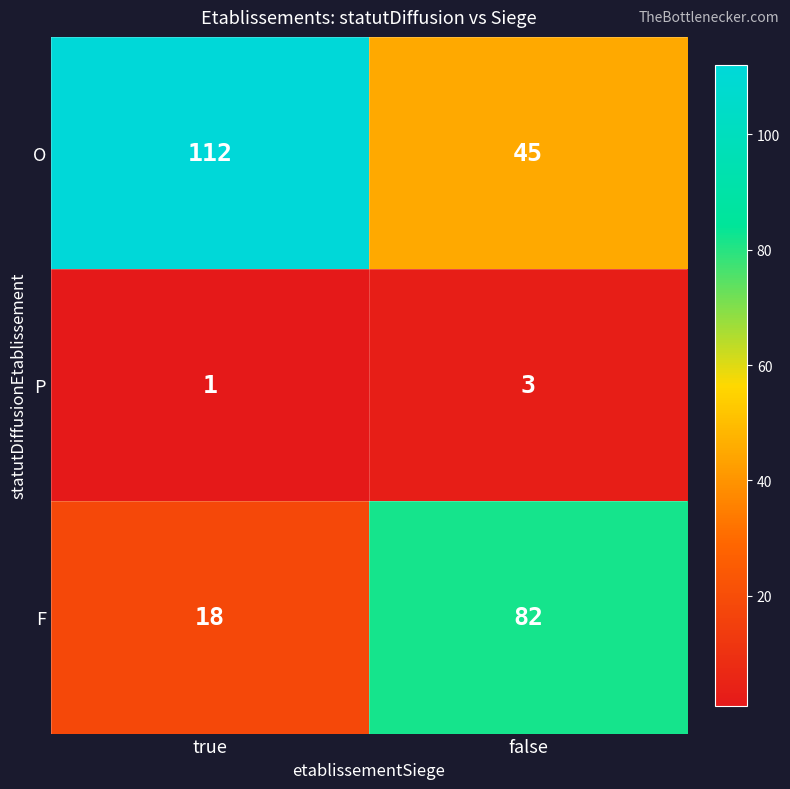

At false, list the series in order from smallest to largest.

P, O, F